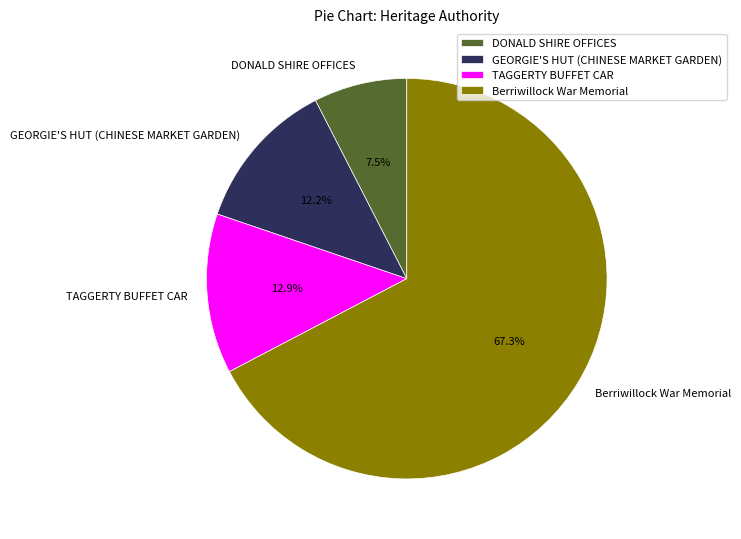

To the nearest percent, what percentage of the pie is Berriwillock War Memorial?

67%